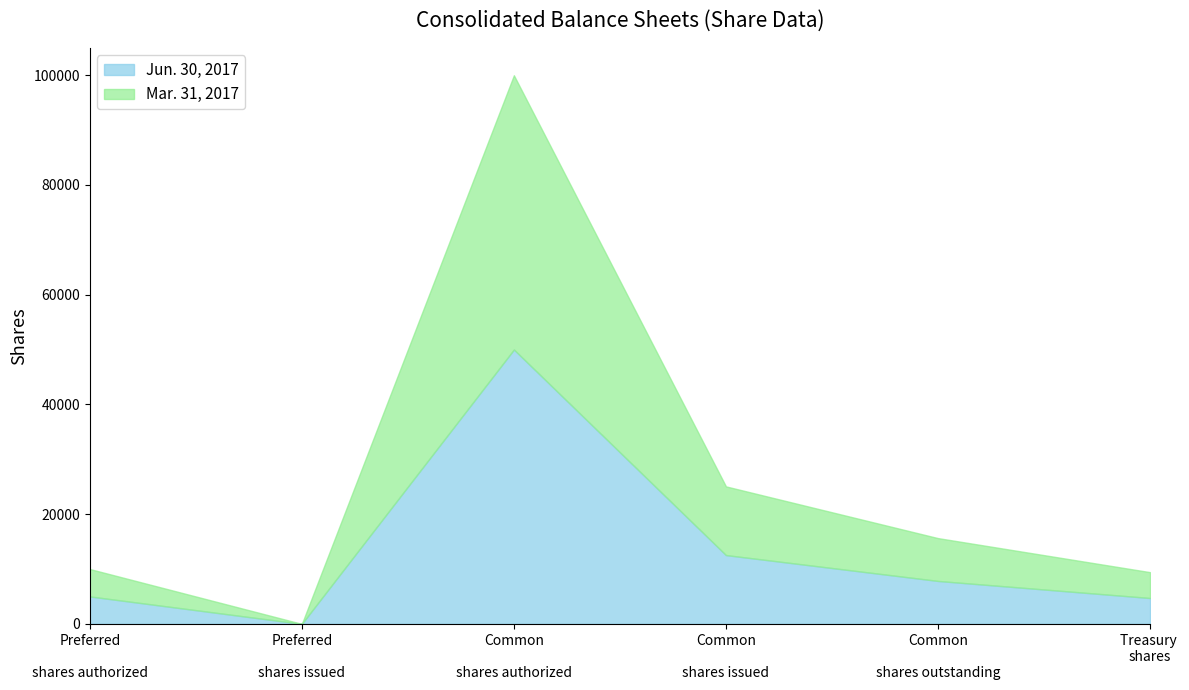

True or false: Jun. 30, 2017 and Mar. 31, 2017 intersect in this chart.

False